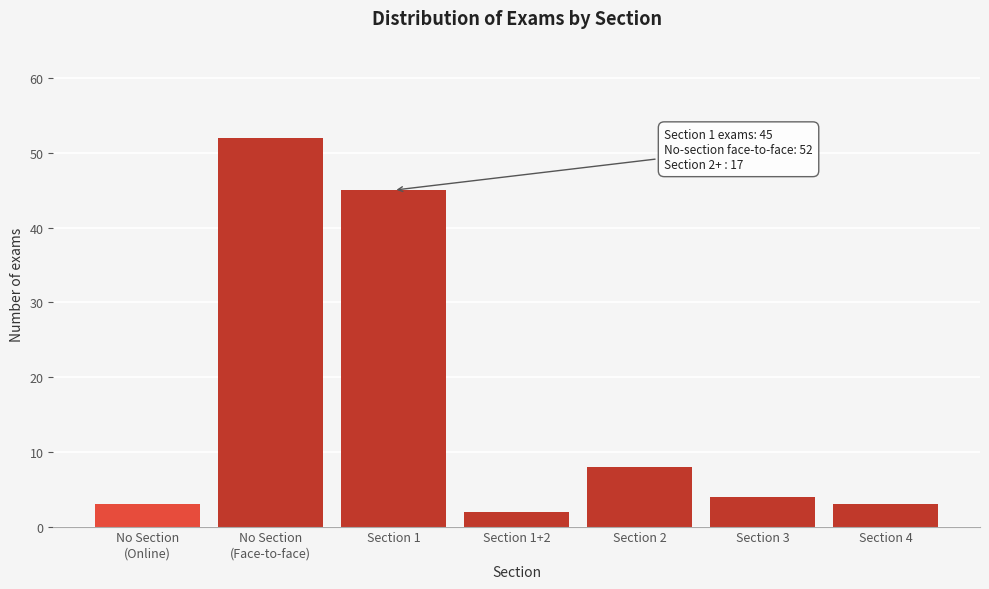

Reading left to right, extract all data points from this chart.

3	52	45	2	8	4	3